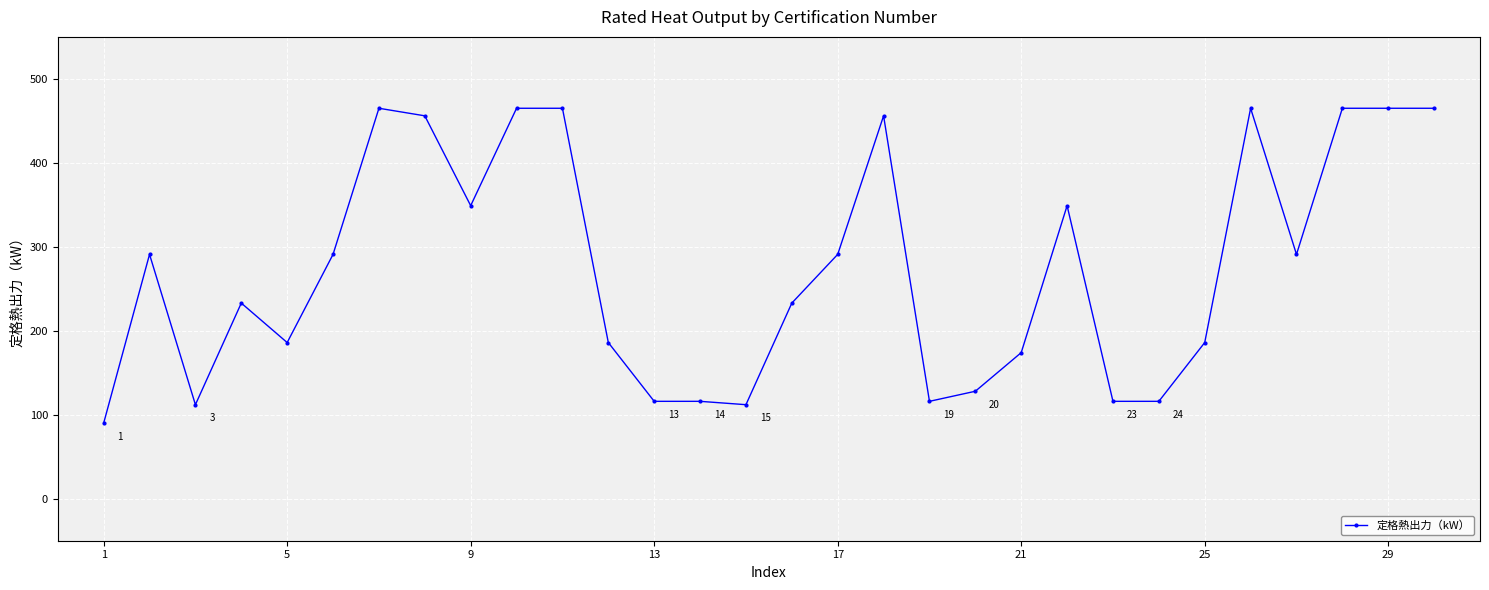

What is the average value?

275